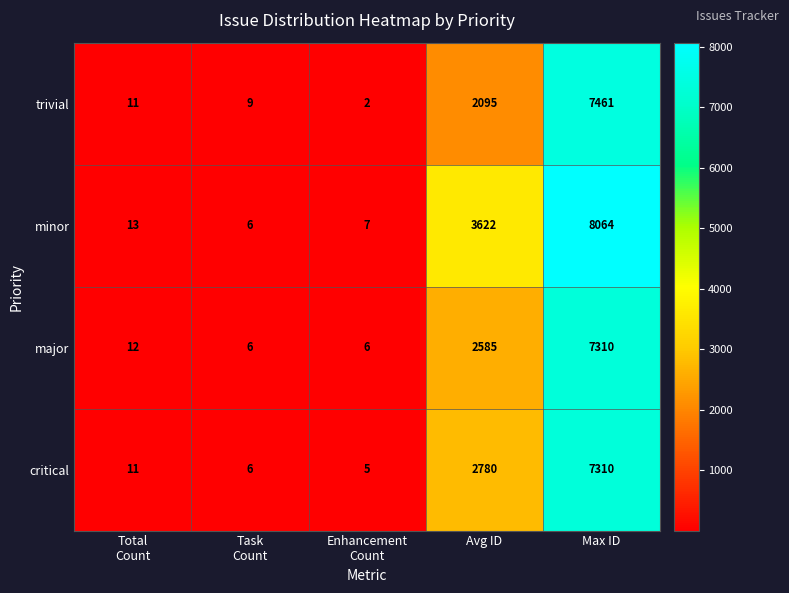

Which label corresponds to the smallest value in the chart?

Enhancement
Count